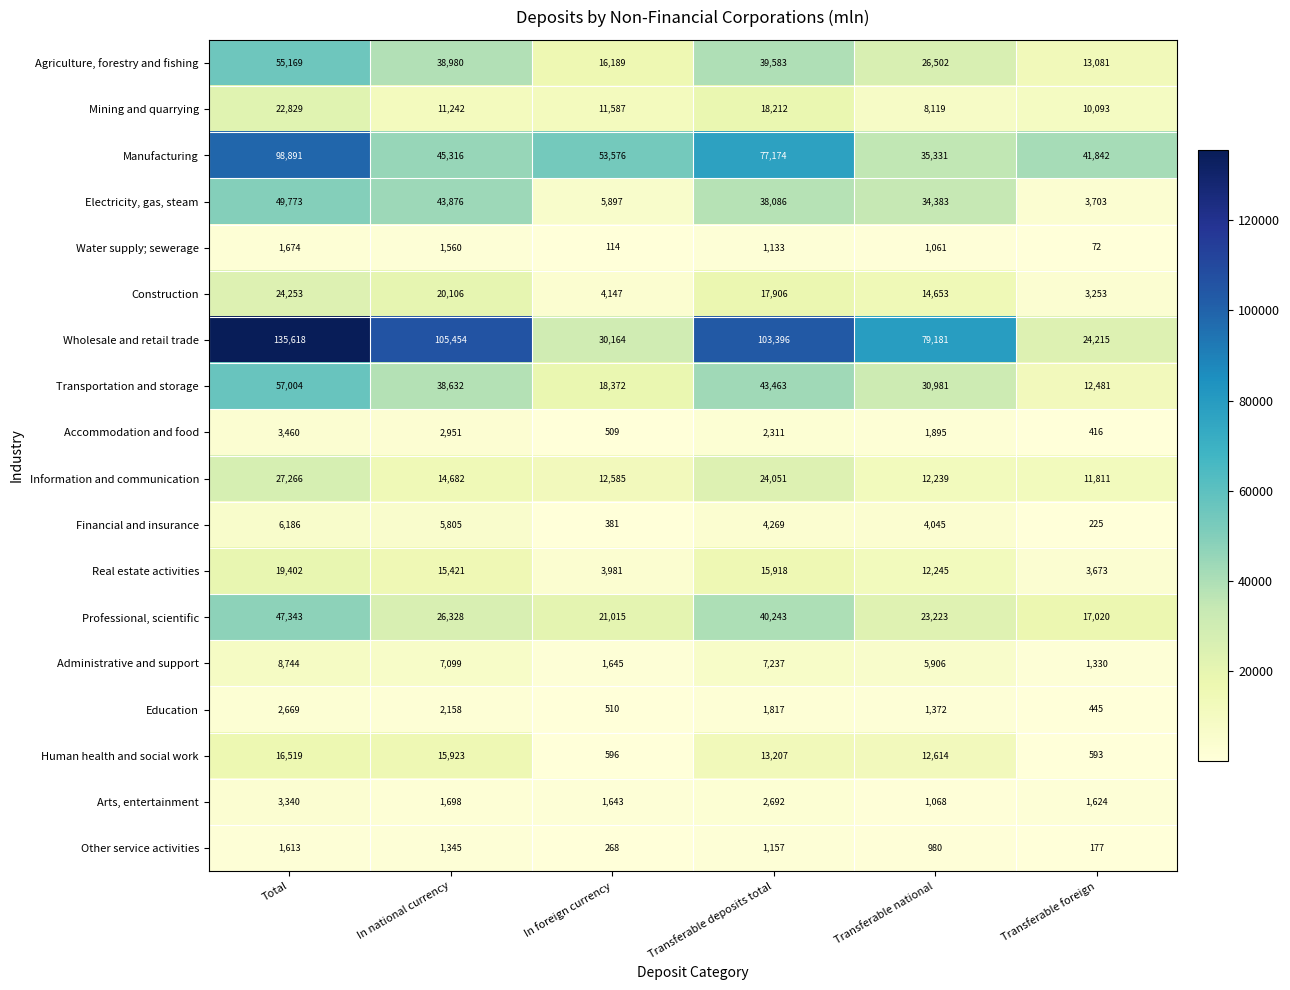

True or false: Manufacturing has a value of 30443 at Total.

False